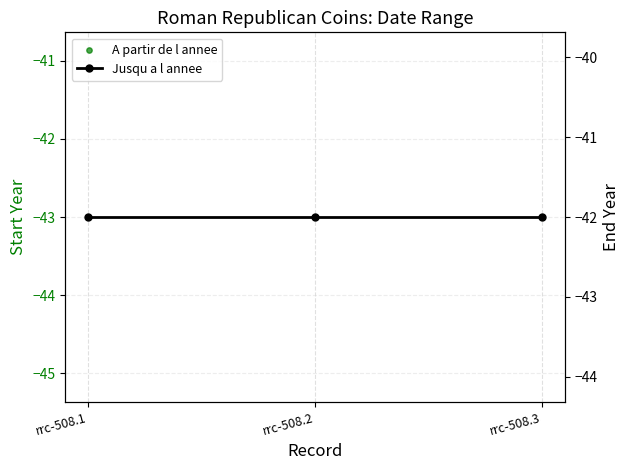

What are all the series names shown in the legend?

A partir de l annee, Jusqu a l annee